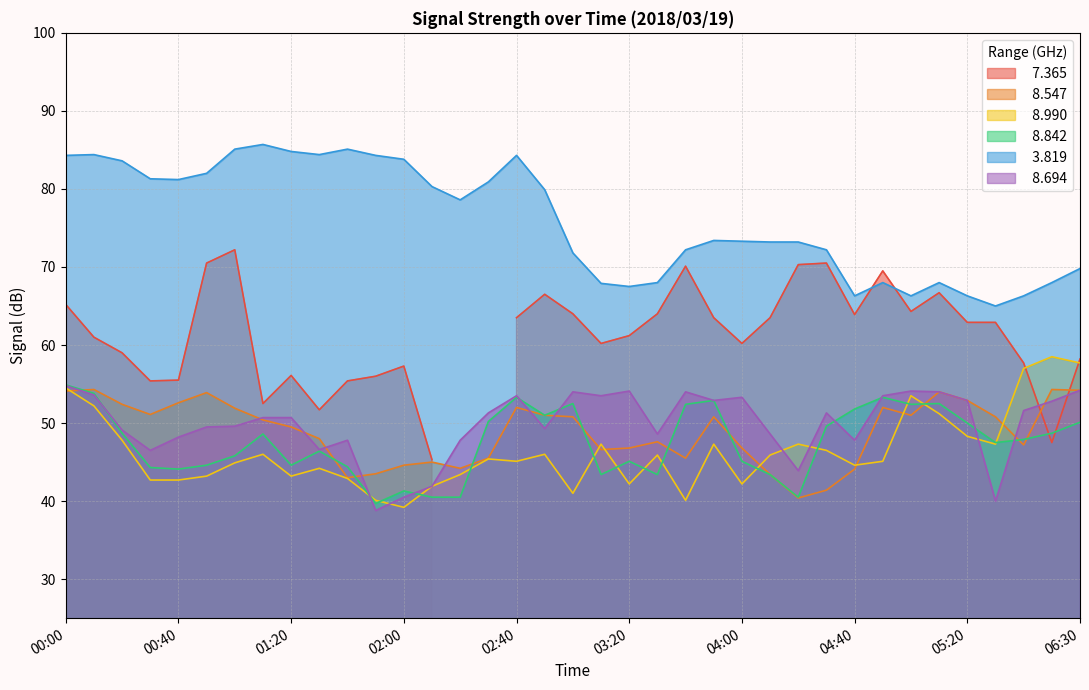

What is the minimum value shown in the chart?

38.8